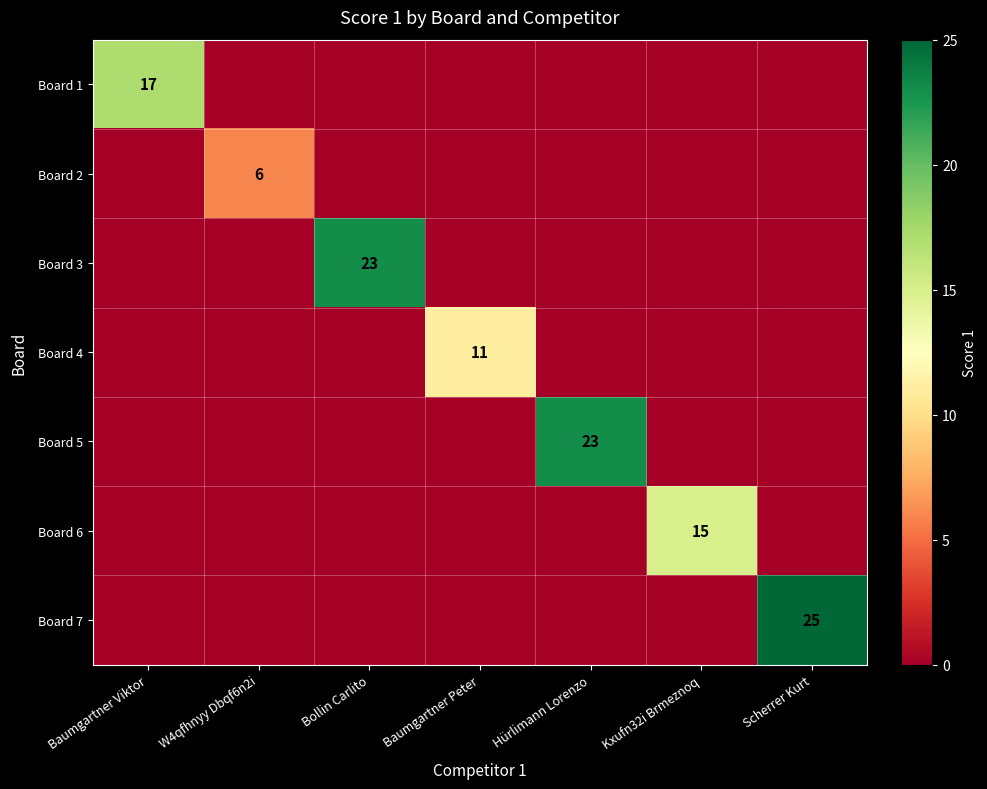

The Board 2 series shows 6 at W4qfhnyy Dbqf6n2i. True or false?

True